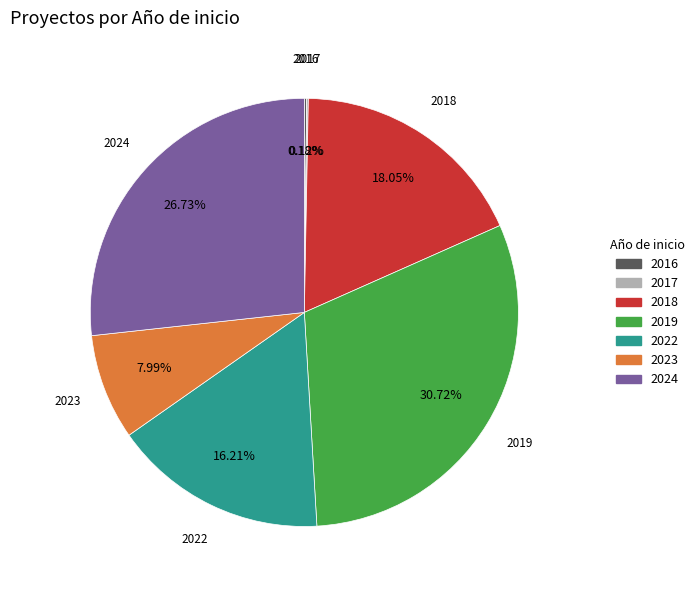

Which category has the biggest portion of the pie?

2019